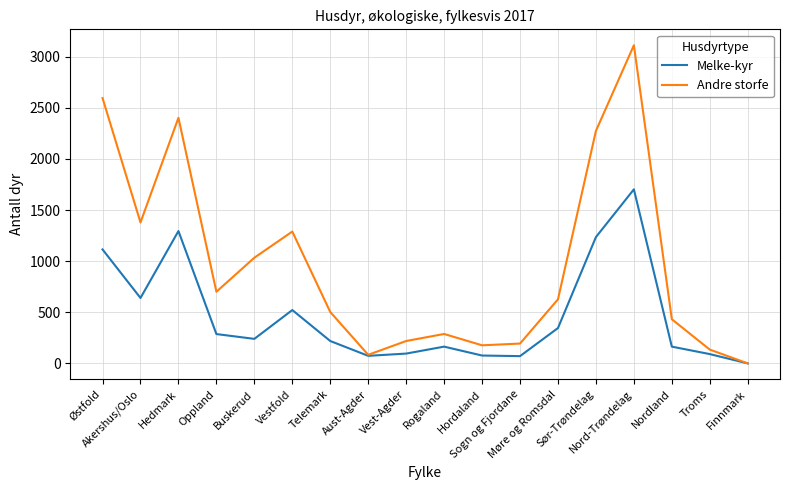

Which series has the widest spread of values?

Andre storfe